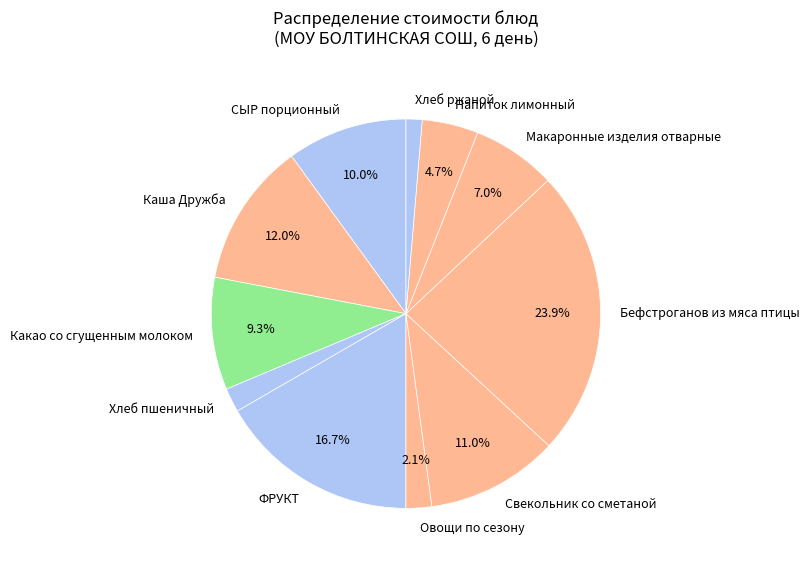

Is it true that Макаронные изделия отварные is 13% of the pie?

False